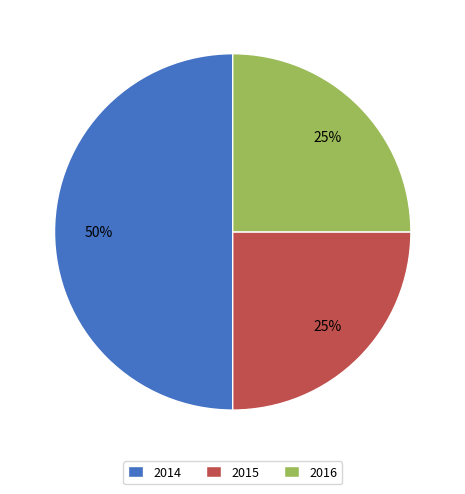

How many slices are in this pie chart?

3